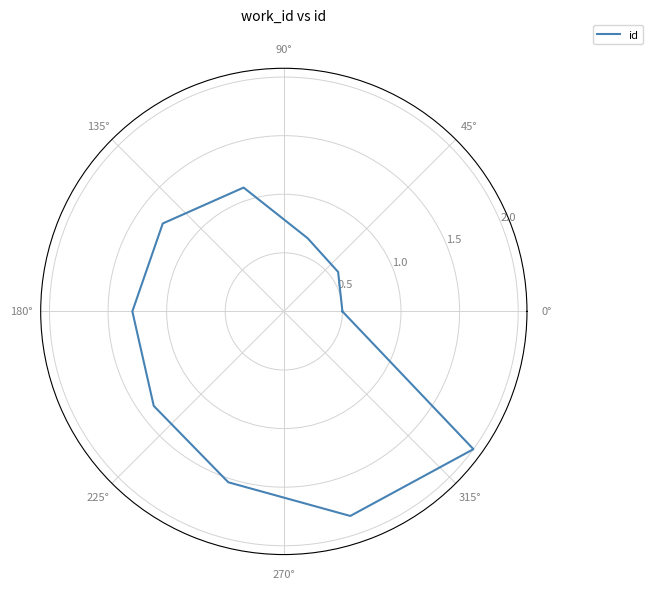

True or false: the data shows 1.9 at 270°.

False